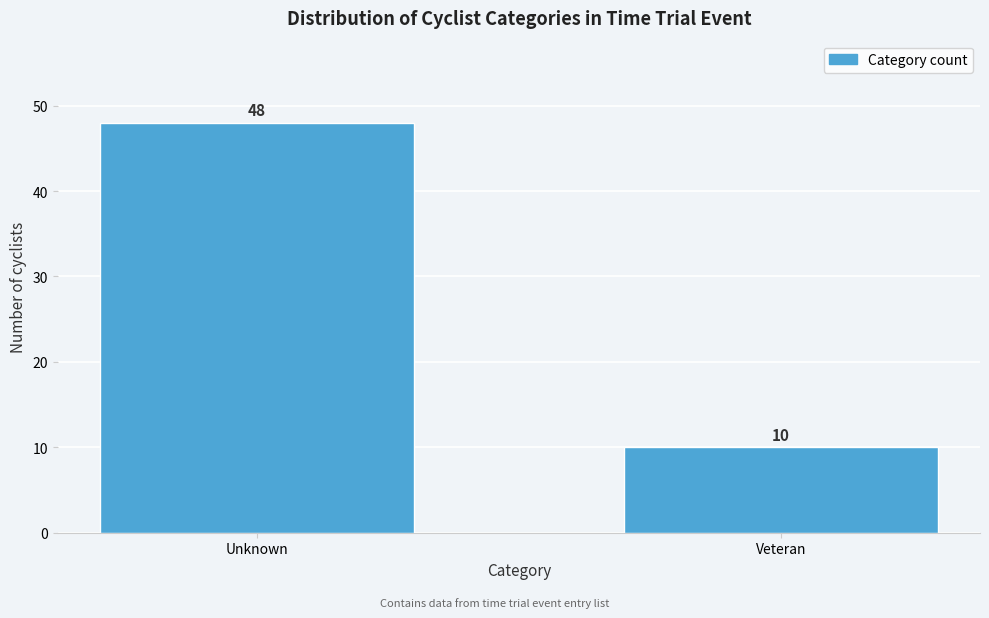

Reading left to right, what are all the values shown in this chart?

Unknown=48	Veteran=10